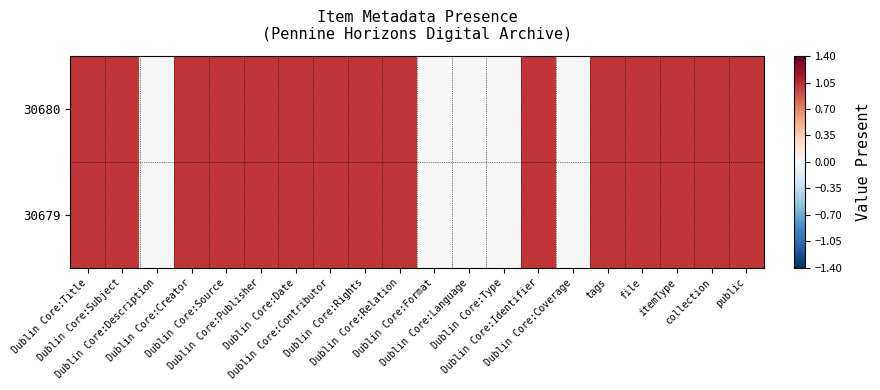

List the series in order of their peak value, highest first.

30680, 30679